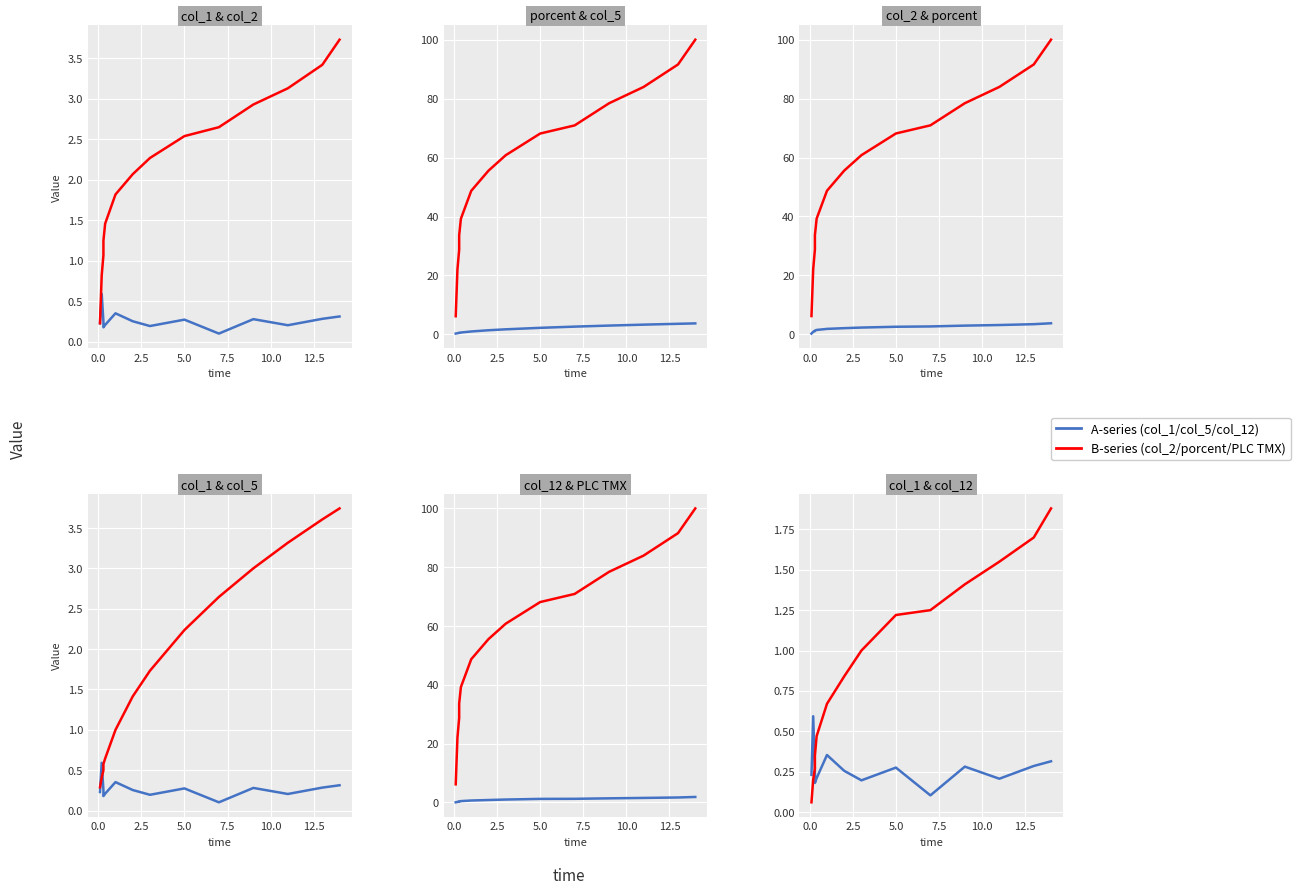

What are all the series names shown in the legend?

col_1 / col_5 / col_12, col_2 / porcent / PLC TMX